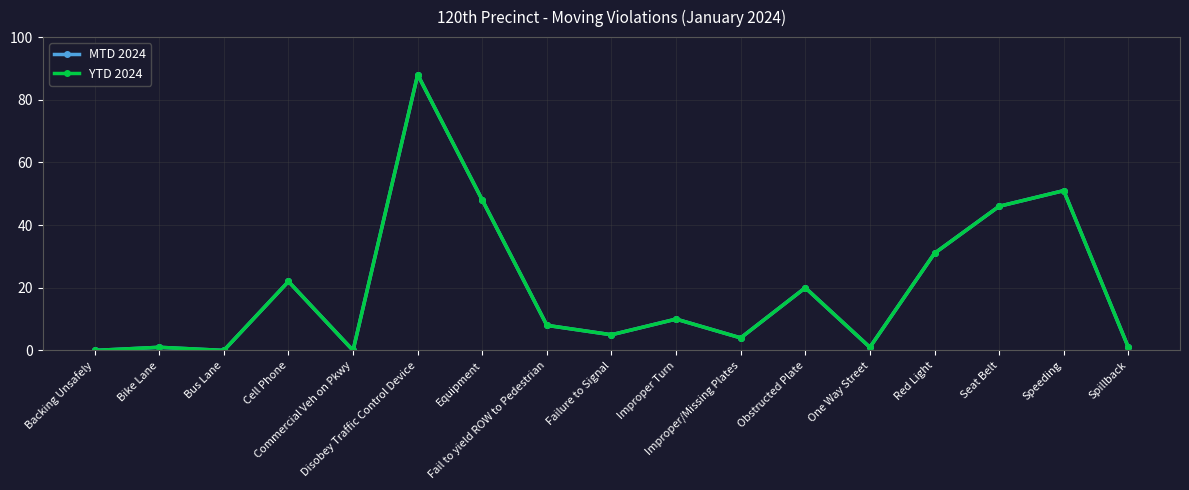

Is this an area chart (filled region under the line)?

No